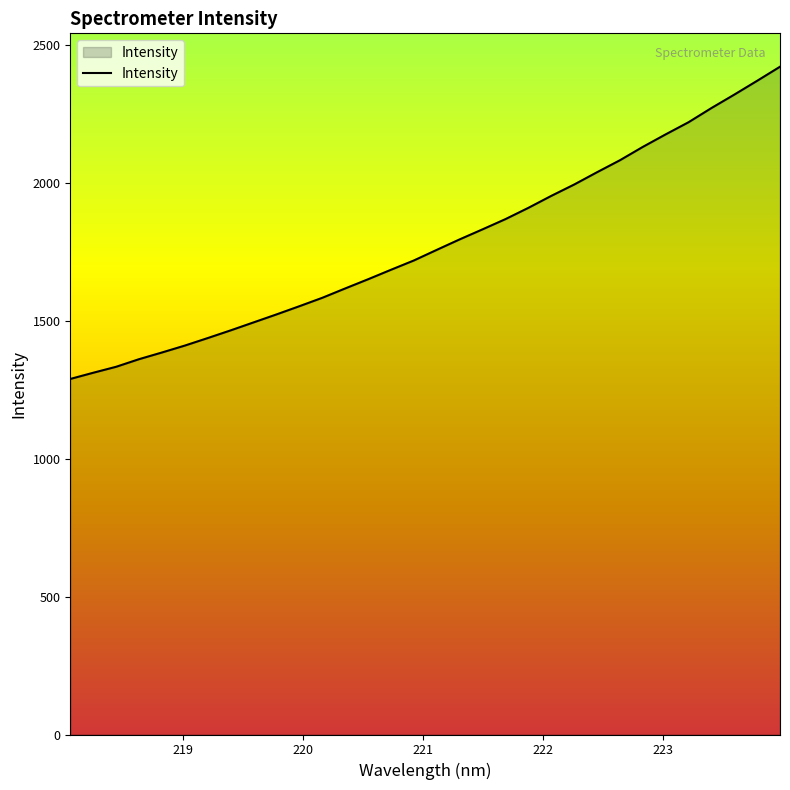

What is the smallest value displayed?

1288.6